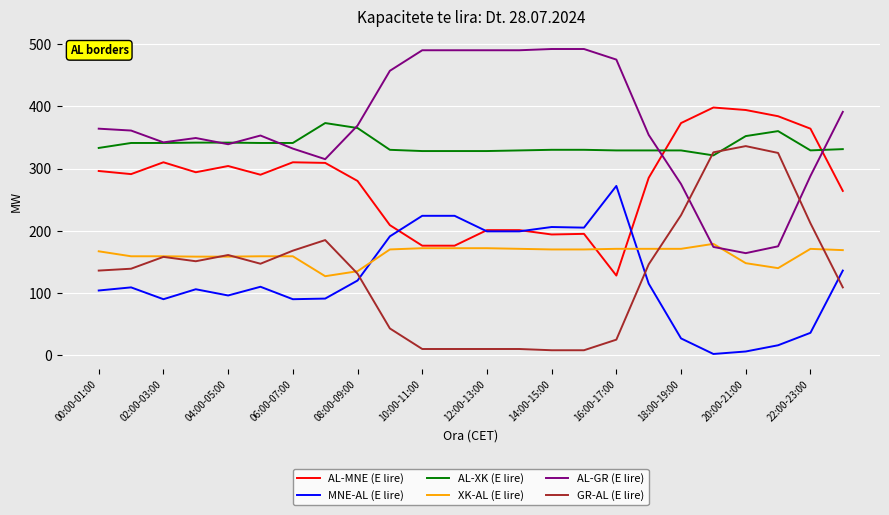

List the series in order of their peak value, highest first.

AL-GR (E lire), AL-MNE (E lire), AL-XK (E lire), GR-AL (E lire), MNE-AL (E lire), XK-AL (E lire)